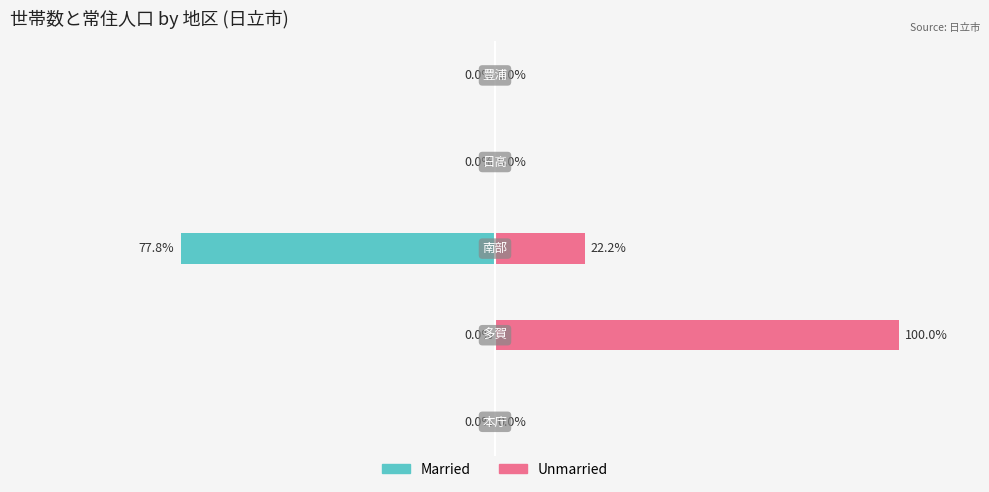

Between −100 and 0, which series saw the biggest shift?

Unmarried